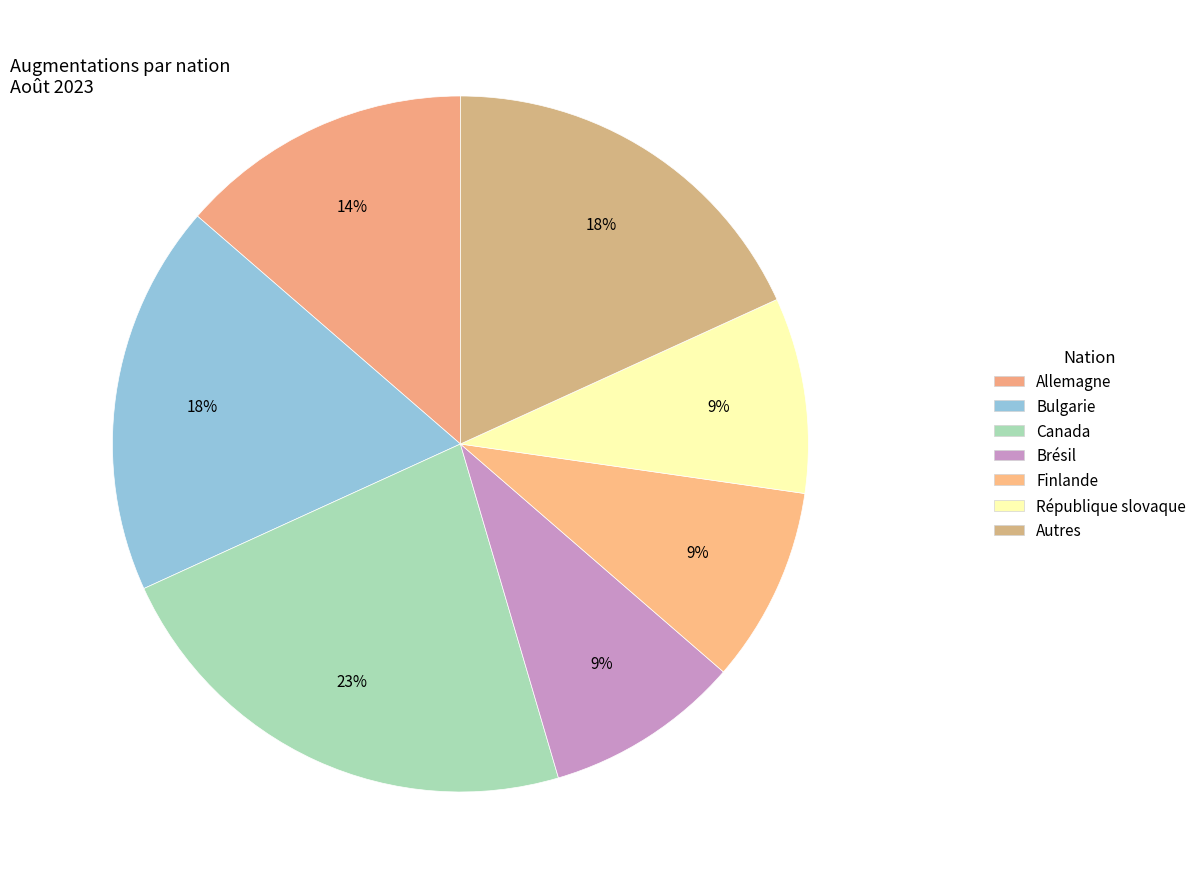

Is it true that Allemagne is 14% of the pie?

True